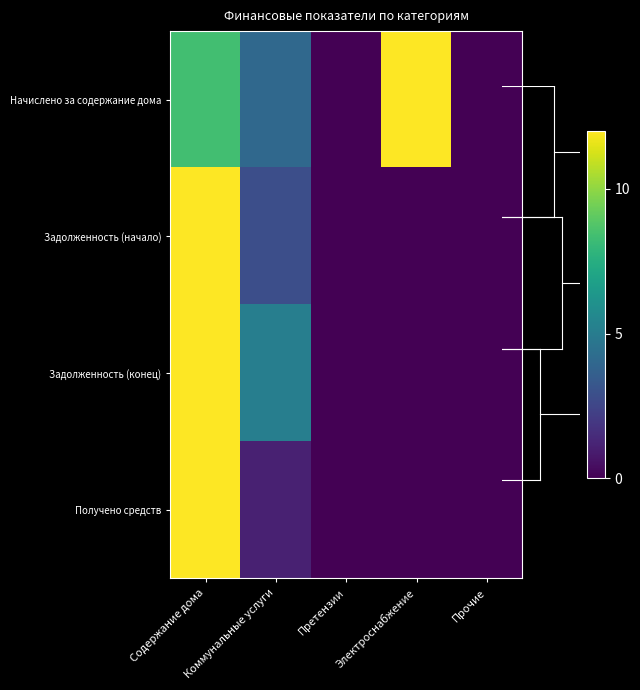

List the series in order of their overall mean, highest first.

Начислено за содержание дома, Задолженность (конец), Задолженность (начало), Получено средств